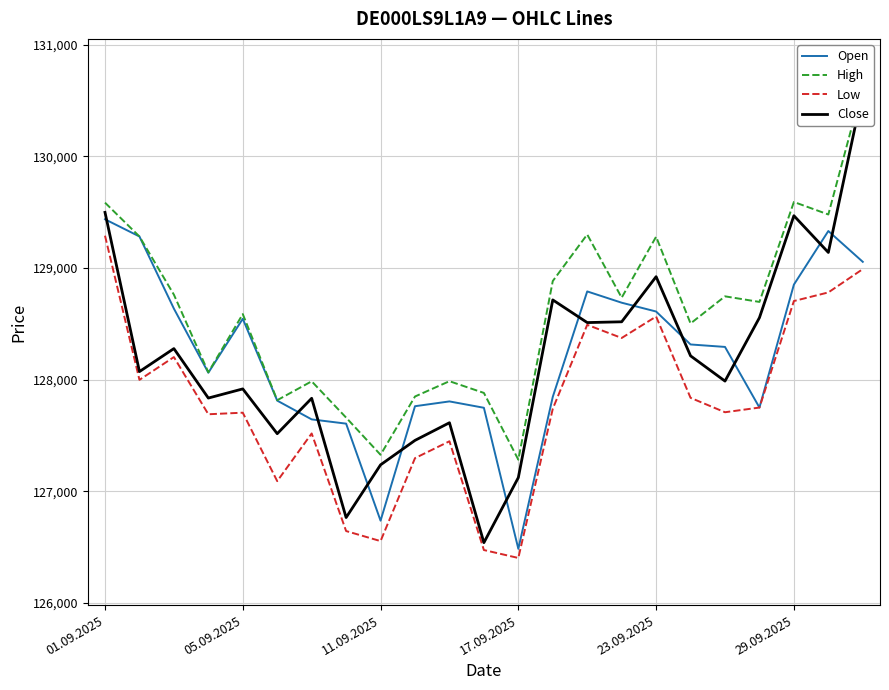

Where does the Close series first go above 128073?

01.09.2025